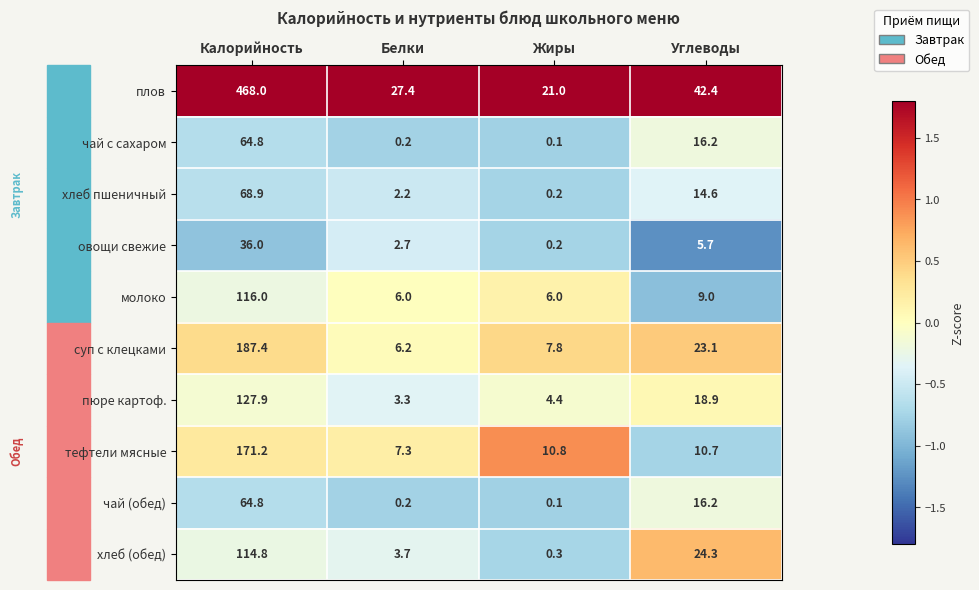

What is the sum of all пюре картоф. values?

154.5